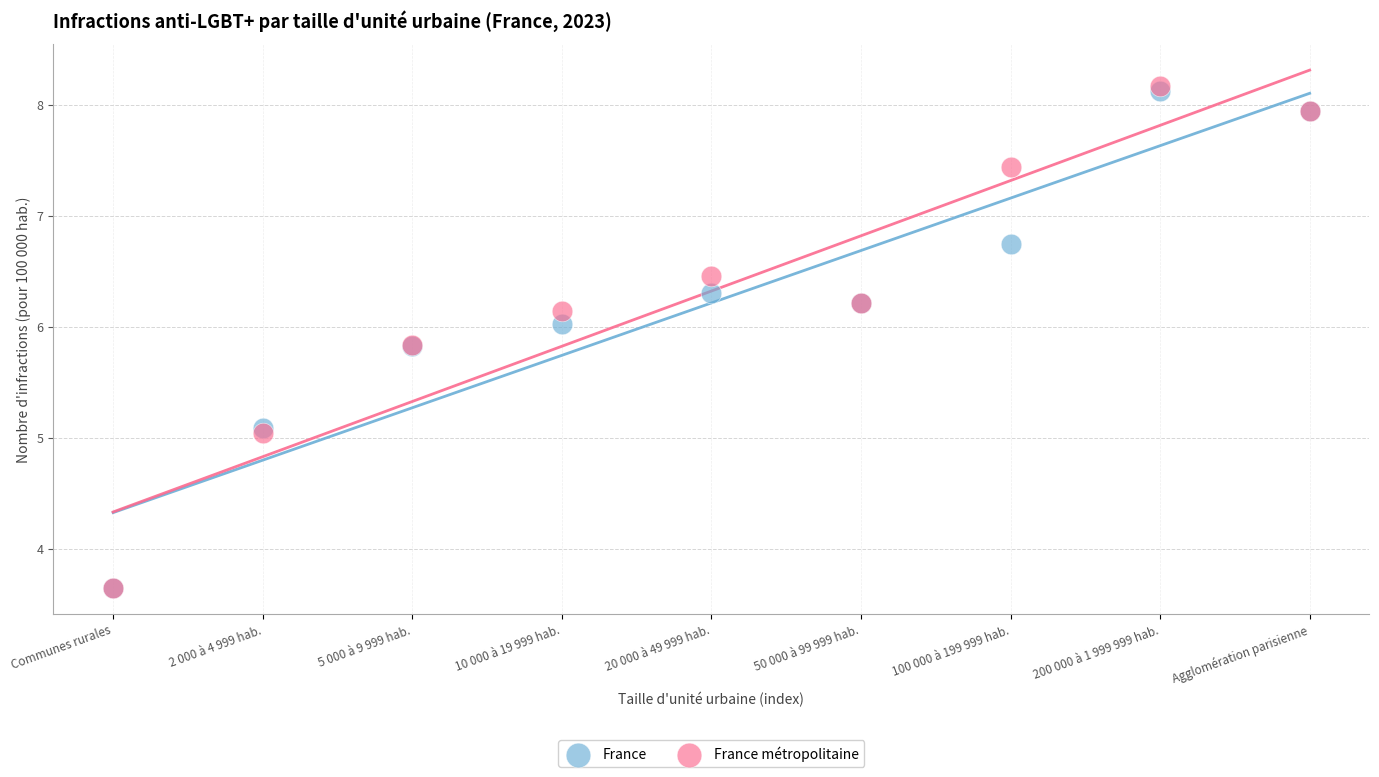

What are all the series names shown in the legend?

France, France métropolitaine